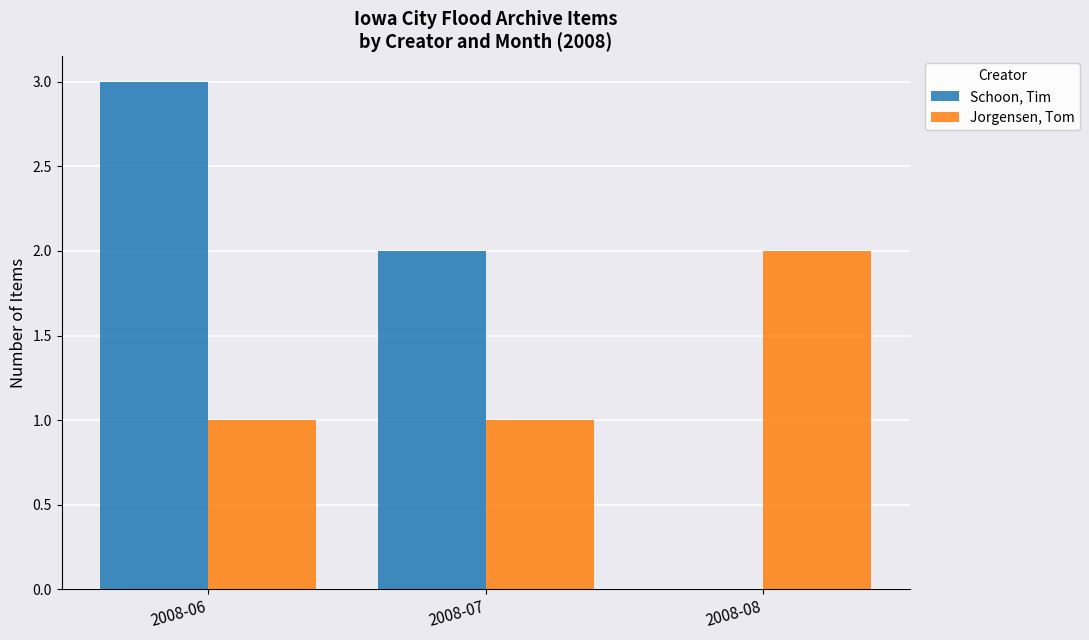

Is the value of Jorgensen, Tom at 2008-08 greater than the value of Schoon, Tim at 2008-06?

No